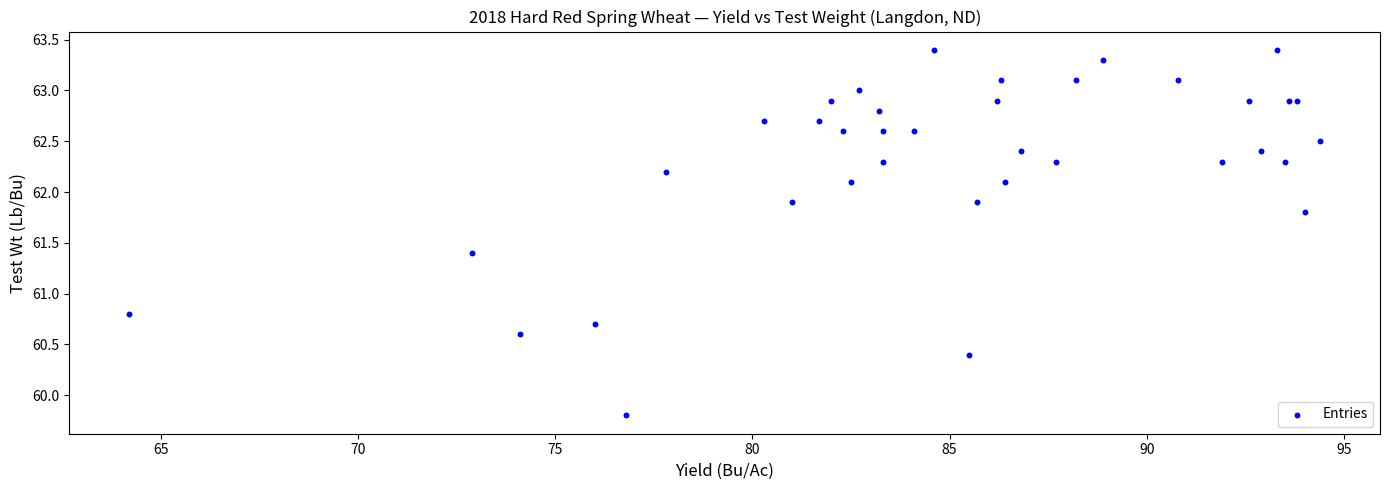

What Y value in the scatter plot is closest to 61?

60.8